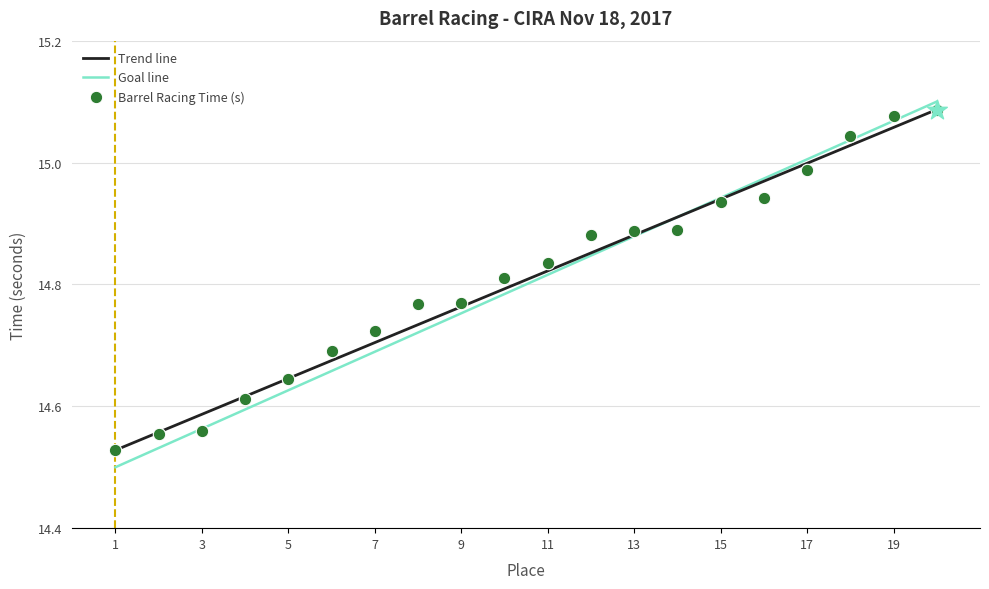

What is the change in value from 13 to 18?

+0.2